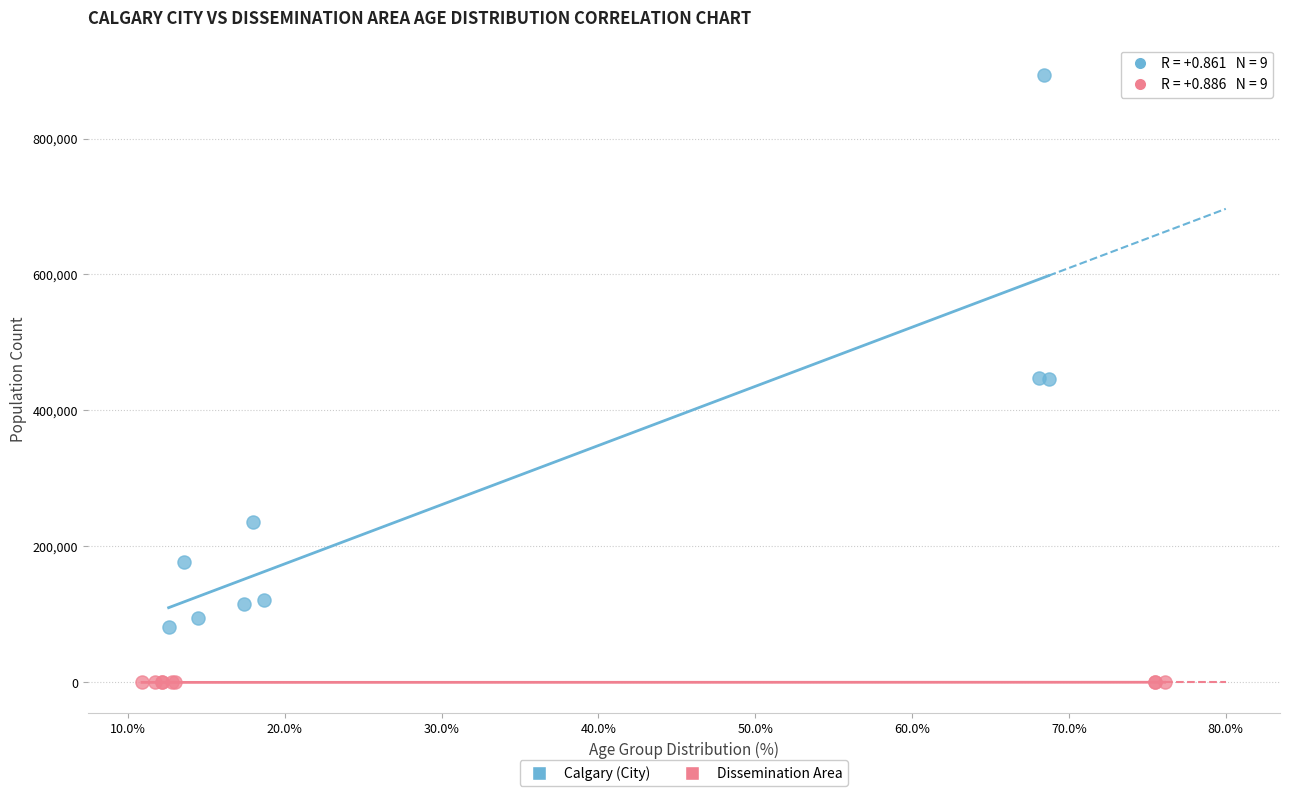

What are all the series names shown in the legend?

Calgary (City), Dissemination Area